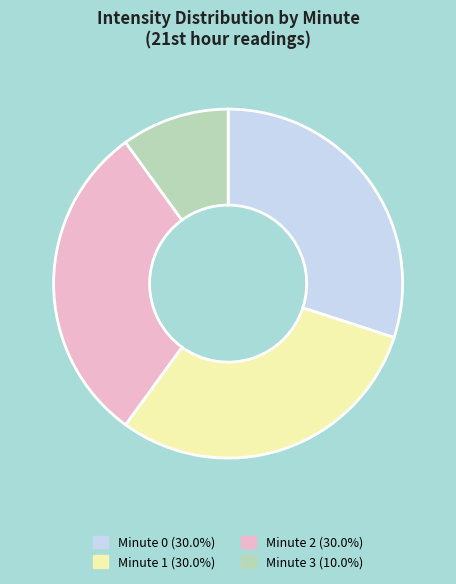

Does any single category account for the majority?

No